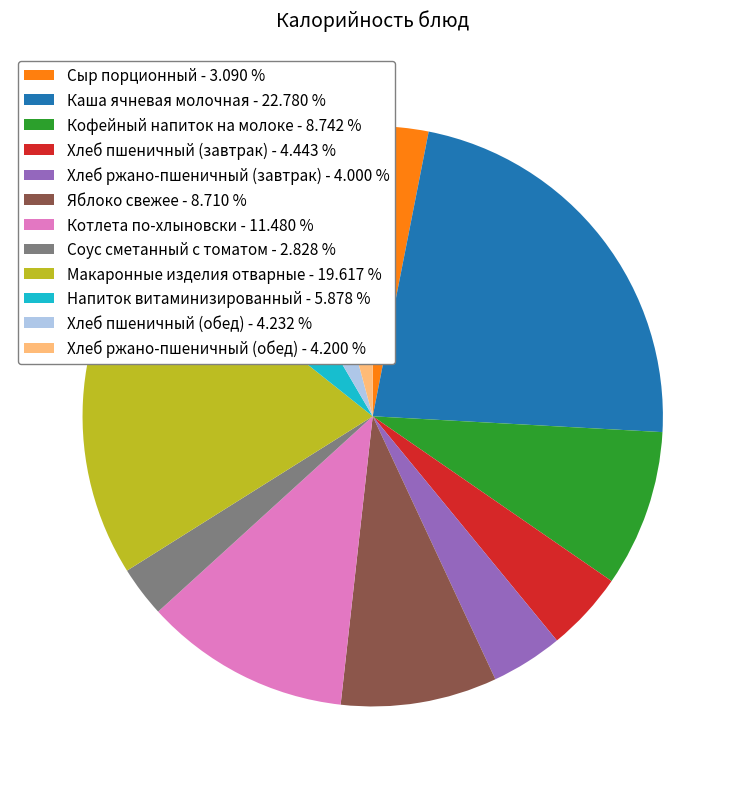

Does any single category account for the majority?

No